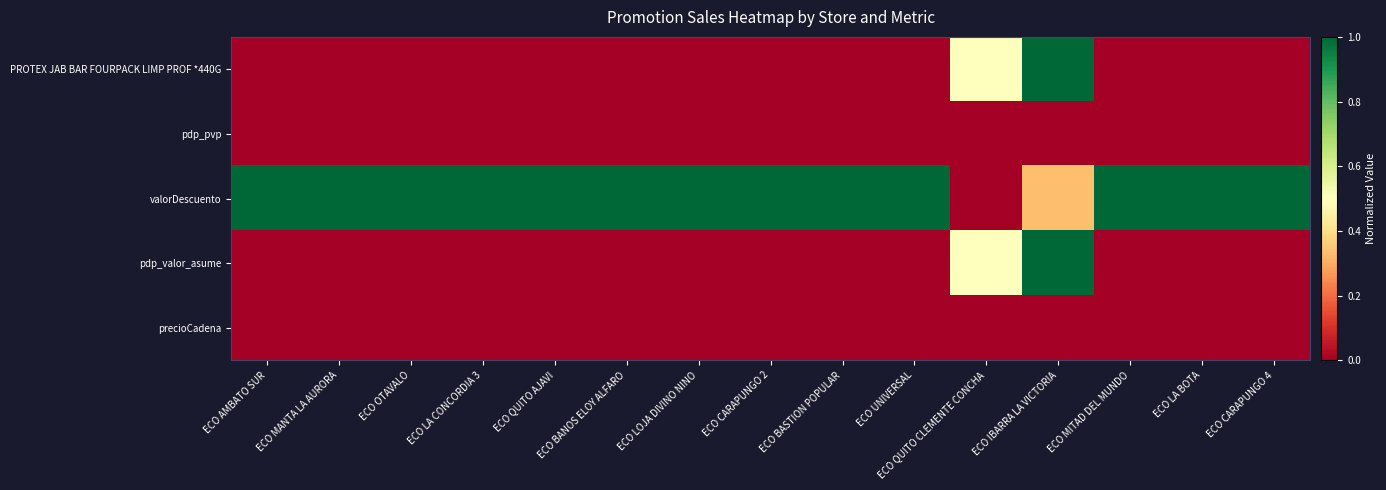

List the series in order of their peak value, highest first.

PROTEX JAB BAR FOURPACK LIMP PROF *440G, pdp_valor_asume, valorDescuento, pdp_pvp, precioCadena